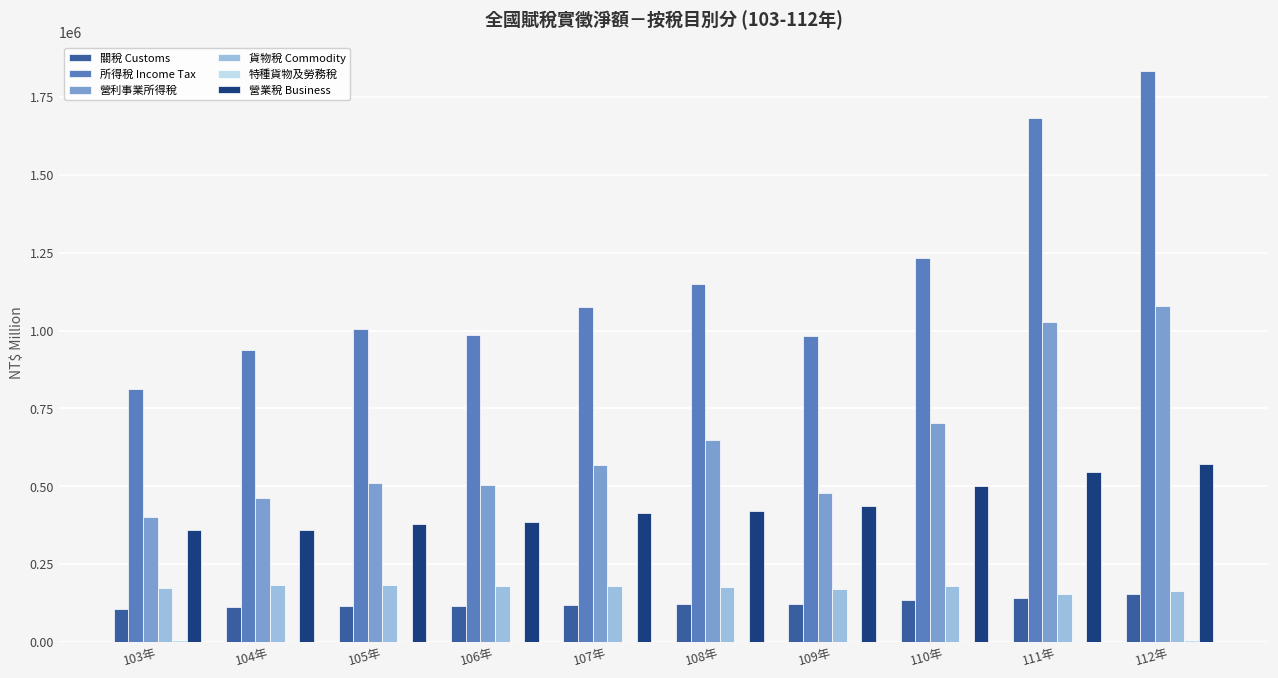

Does the chart contain stacked bars?

No